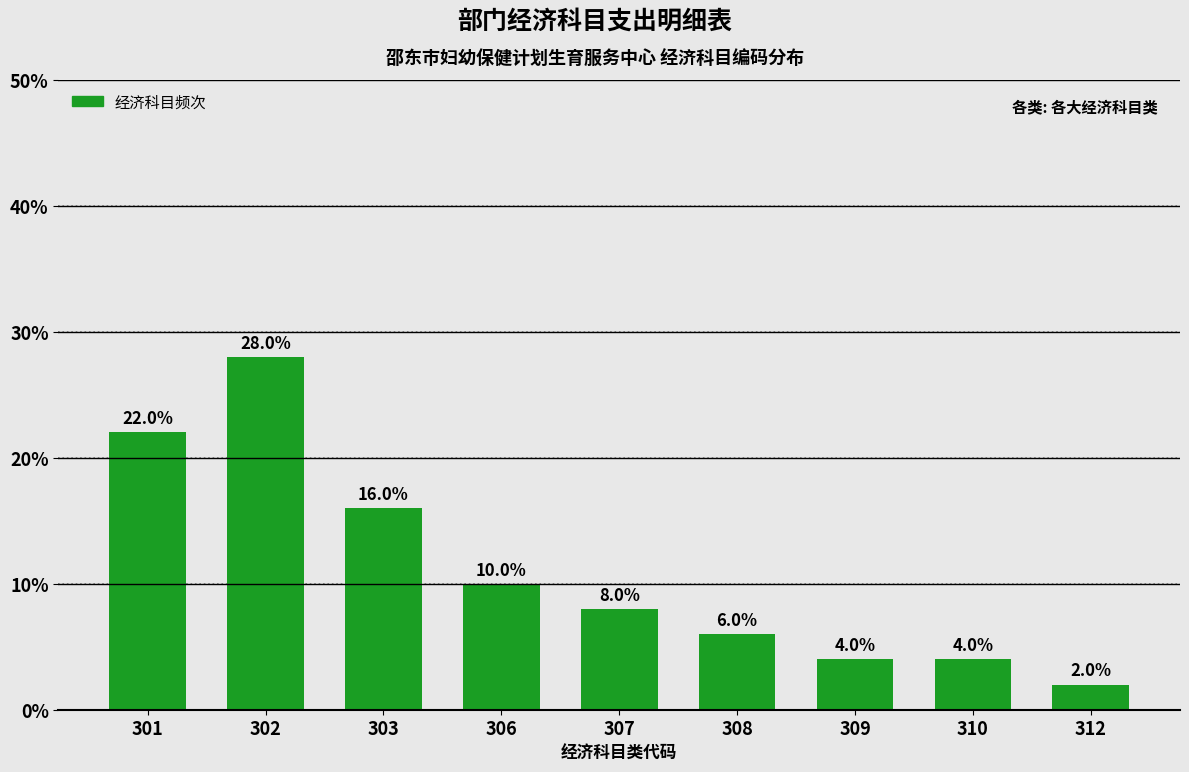

Reading left to right, list all the values displayed in this chart.

22.0	28.0	16.0	10.0	8.0	6.0	4.0	4.0	2.0